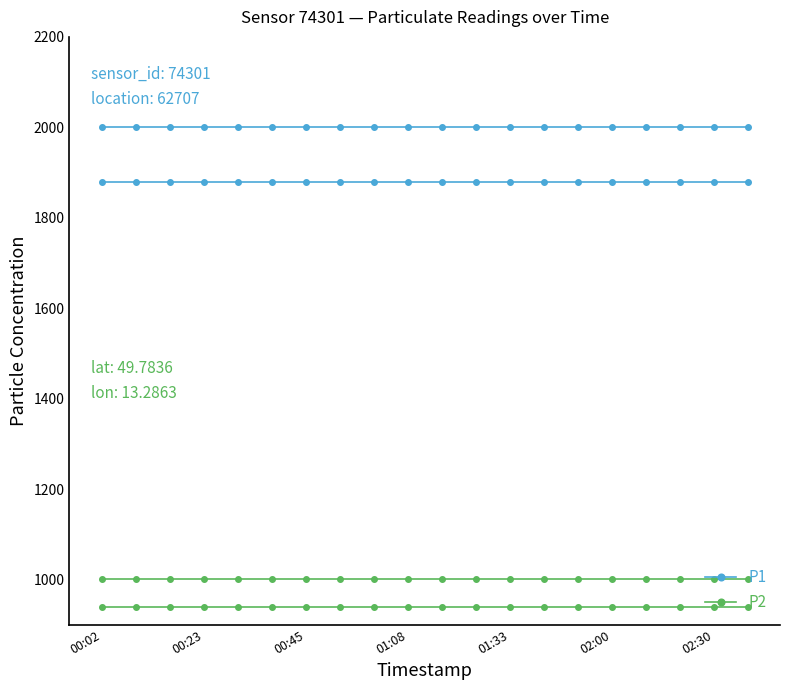

How many distinct data groups are displayed?

2